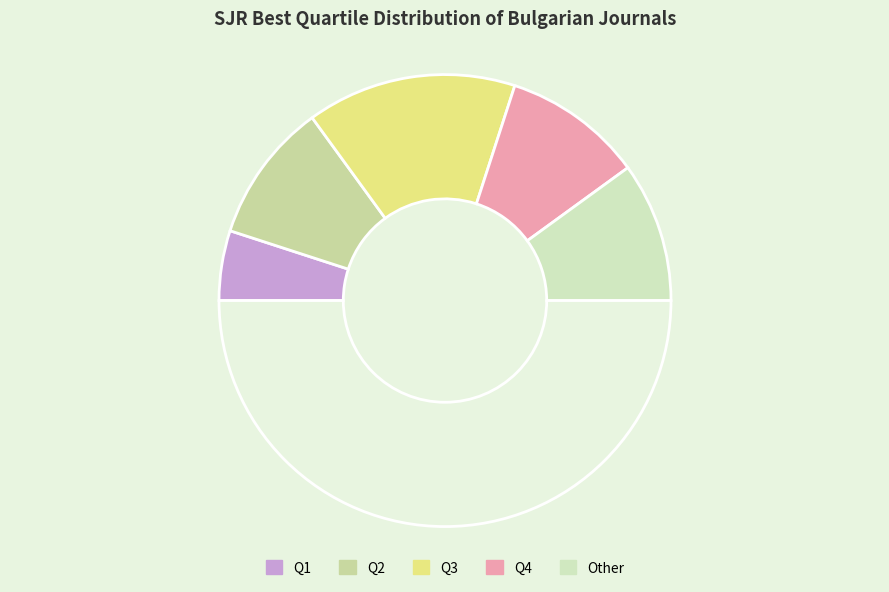

Which category has the smallest portion of the pie?

Q1